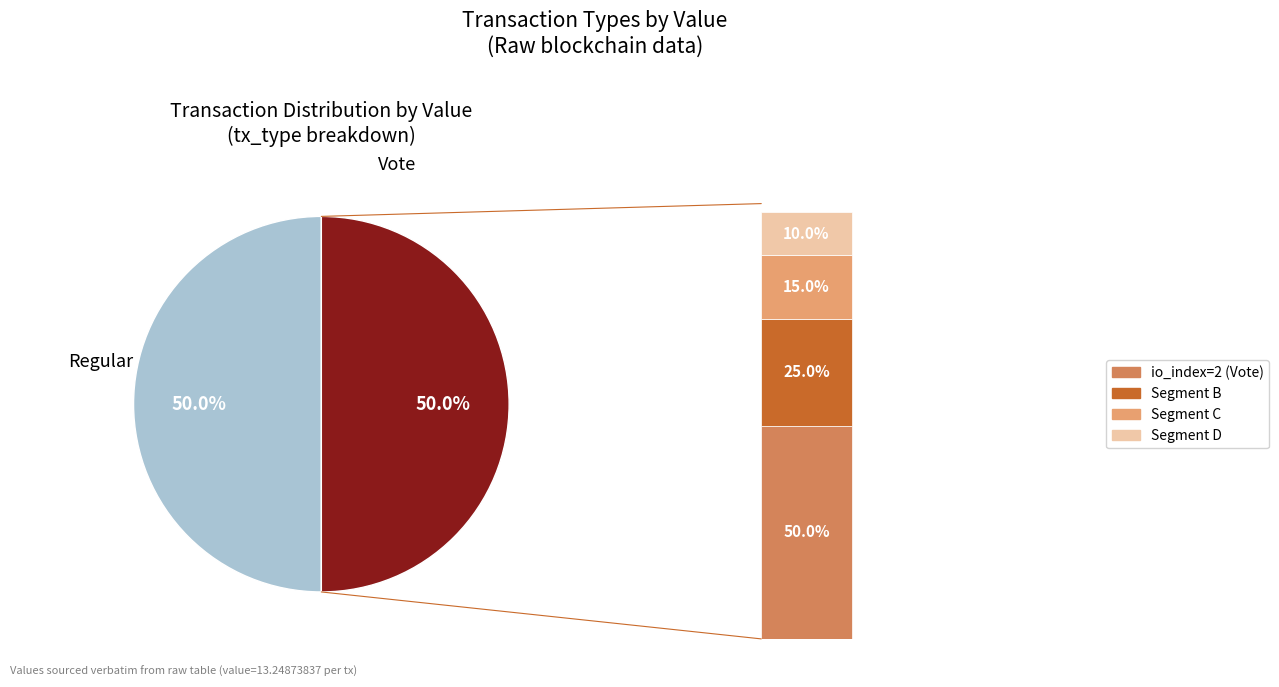

Rank the categories by value from lowest to highest.

Regular, Vote